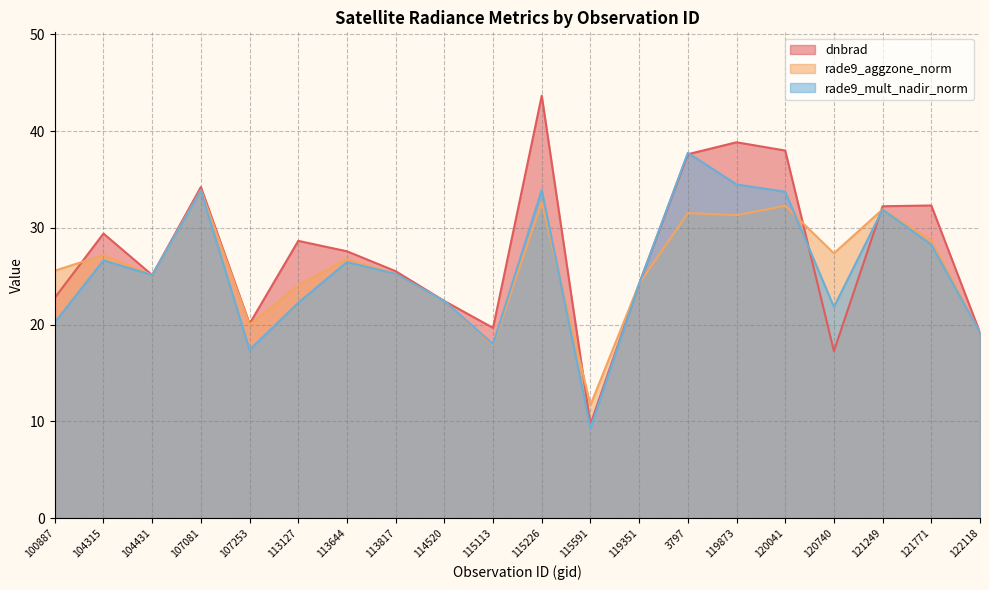

List the series in order of their overall mean, lowest first.

rade9_mult_nadir_norm, rade9_aggzone_norm, dnbrad